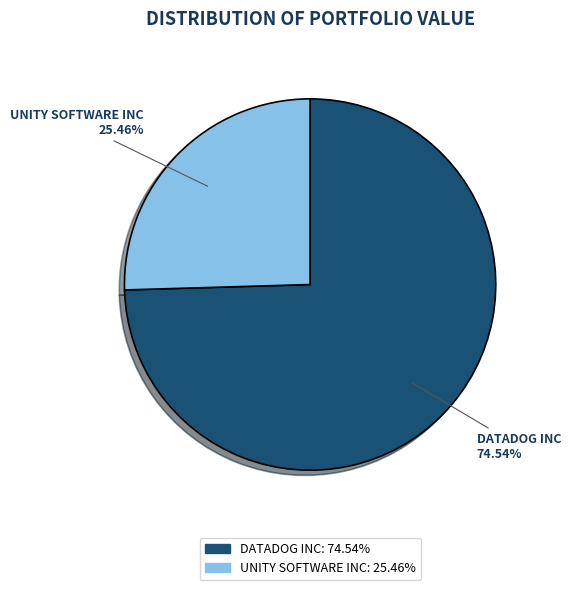

To the nearest percent, what is the difference between the largest and smallest slice percentages?

49%